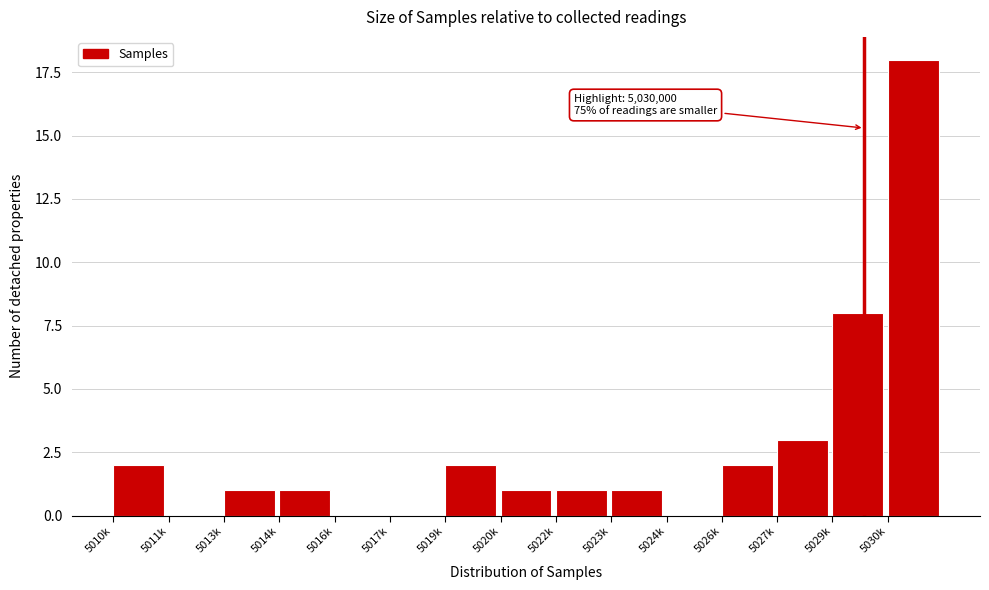

Reading right to left, transcribe all the data shown in this chart.

5030k=18	5029k=8	5027k=3	5026k=2	5024k=0	5023k=1	5022k=1	5020k=1	5019k=2	5017k=0	5016k=0	5014k=1	5013k=1	5011k=0	5010k=2